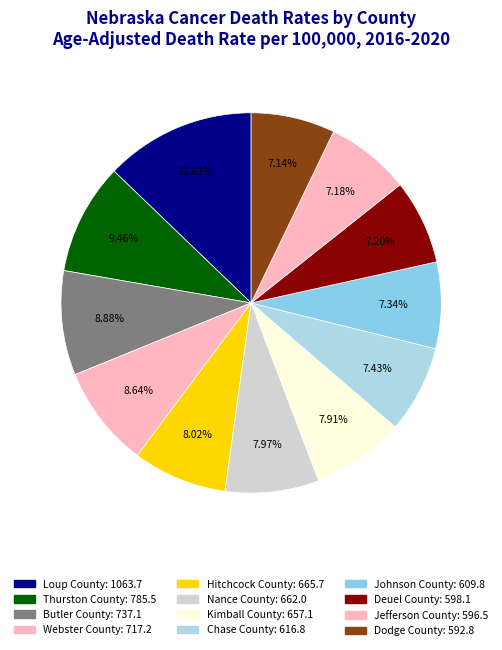

Does Deuel County account for over 50% of the chart?

No